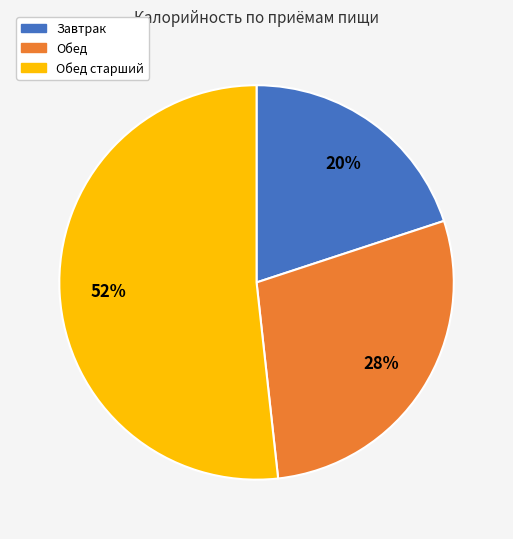

Is there a majority slice in this chart?

Yes